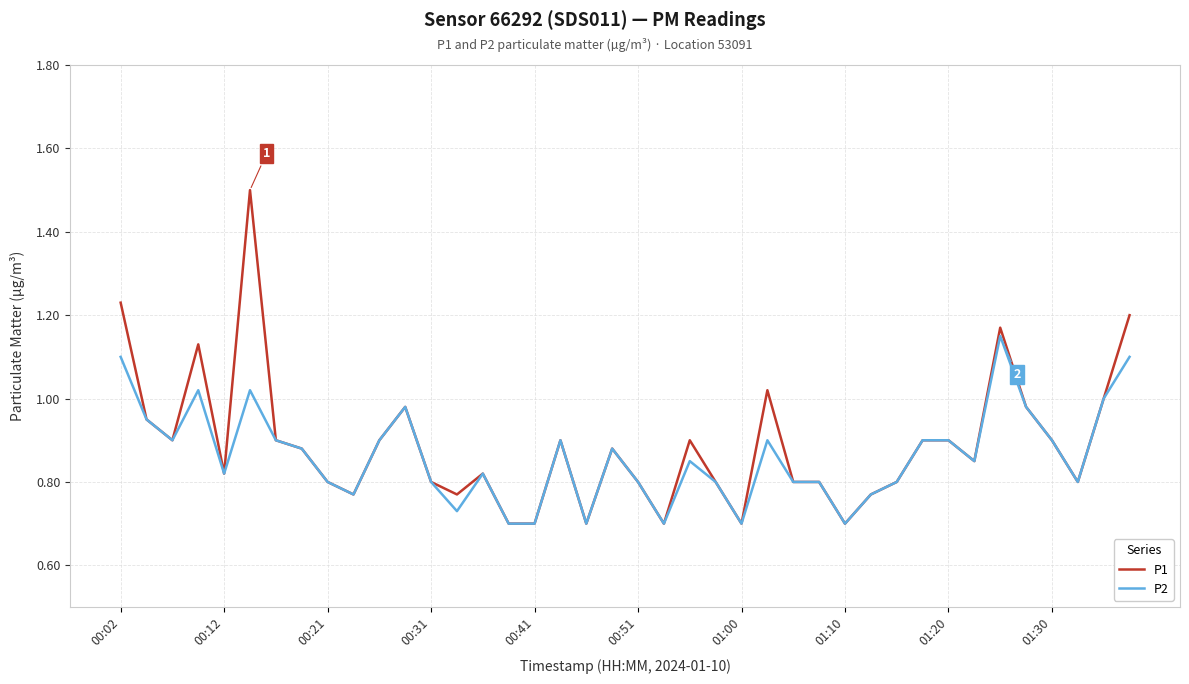

What are all the series names shown in the legend?

P1, P2